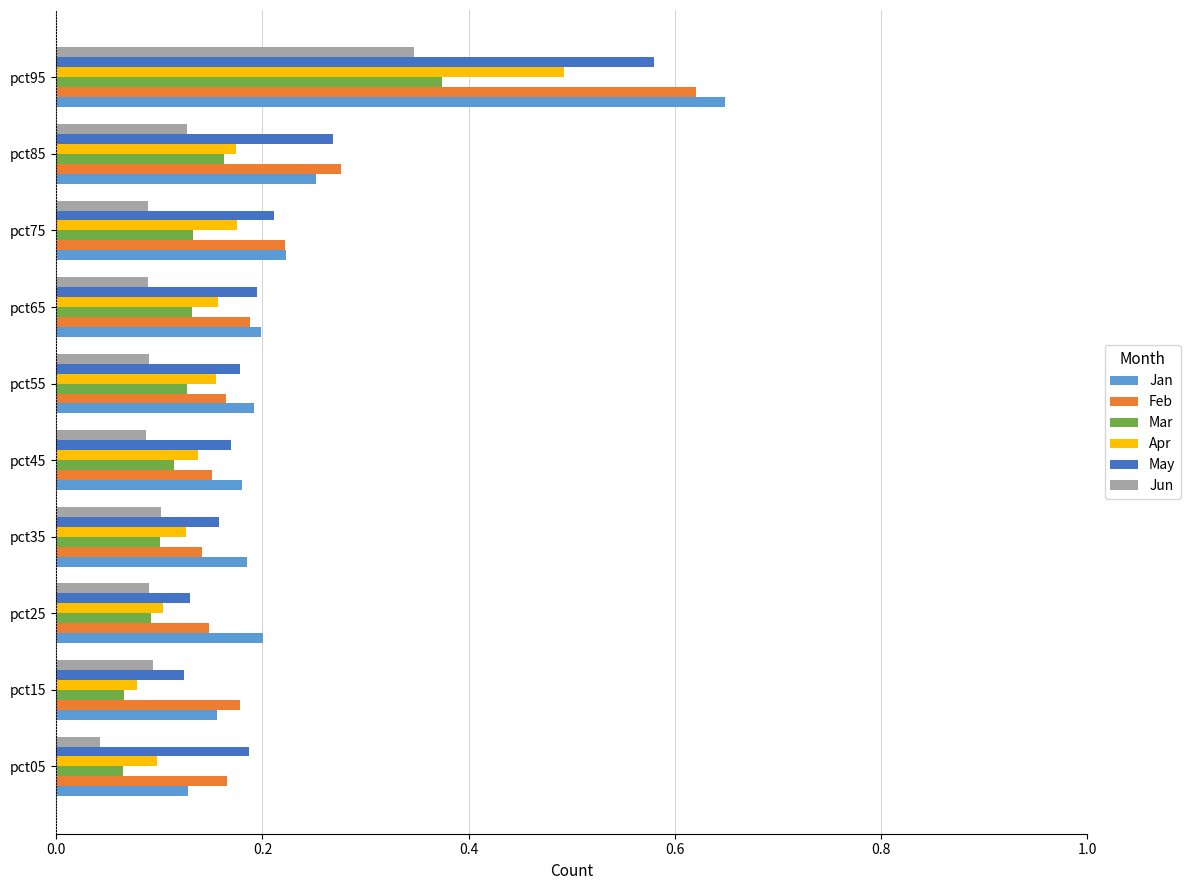

Is it true that Apr equals 0.2 at pct55?

True